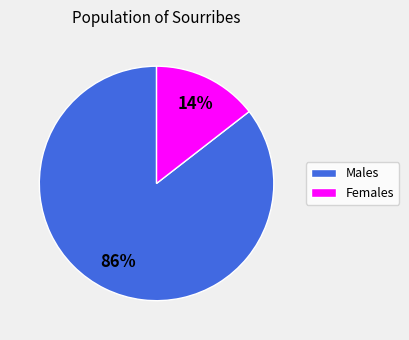

To the nearest percent, what is the average slice percentage?

50%